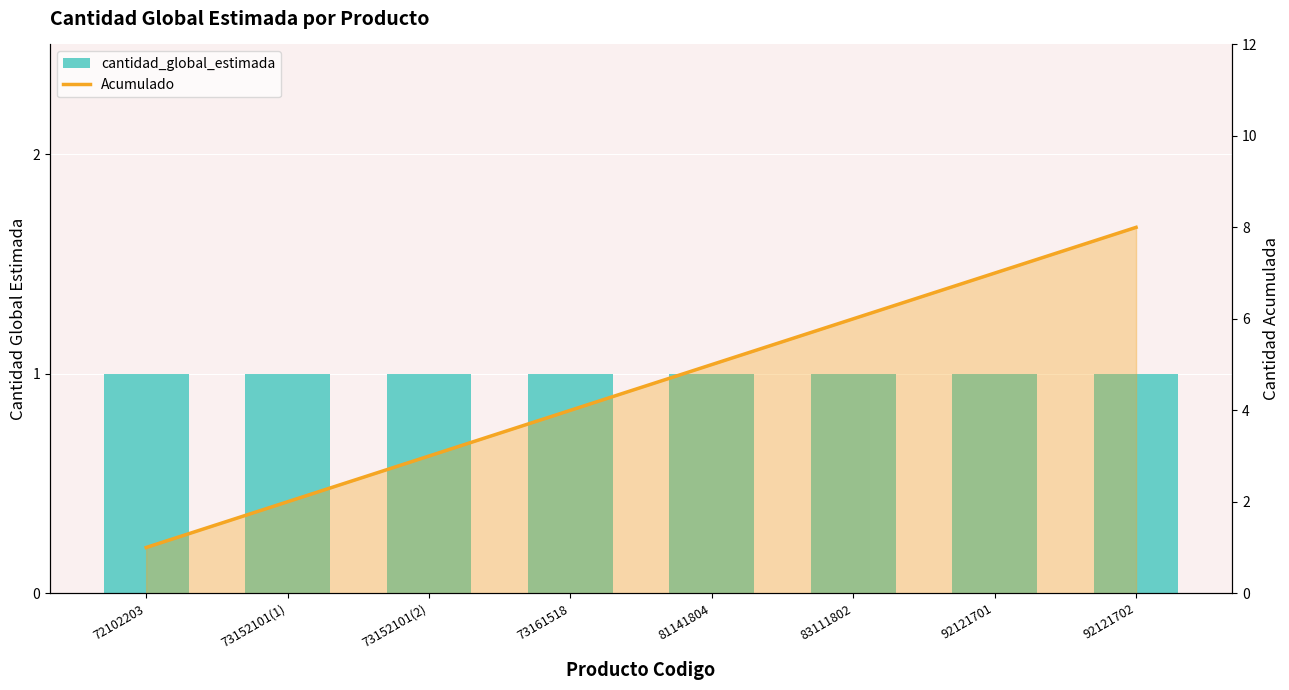

At which category is the sum across all series the highest?

92121702